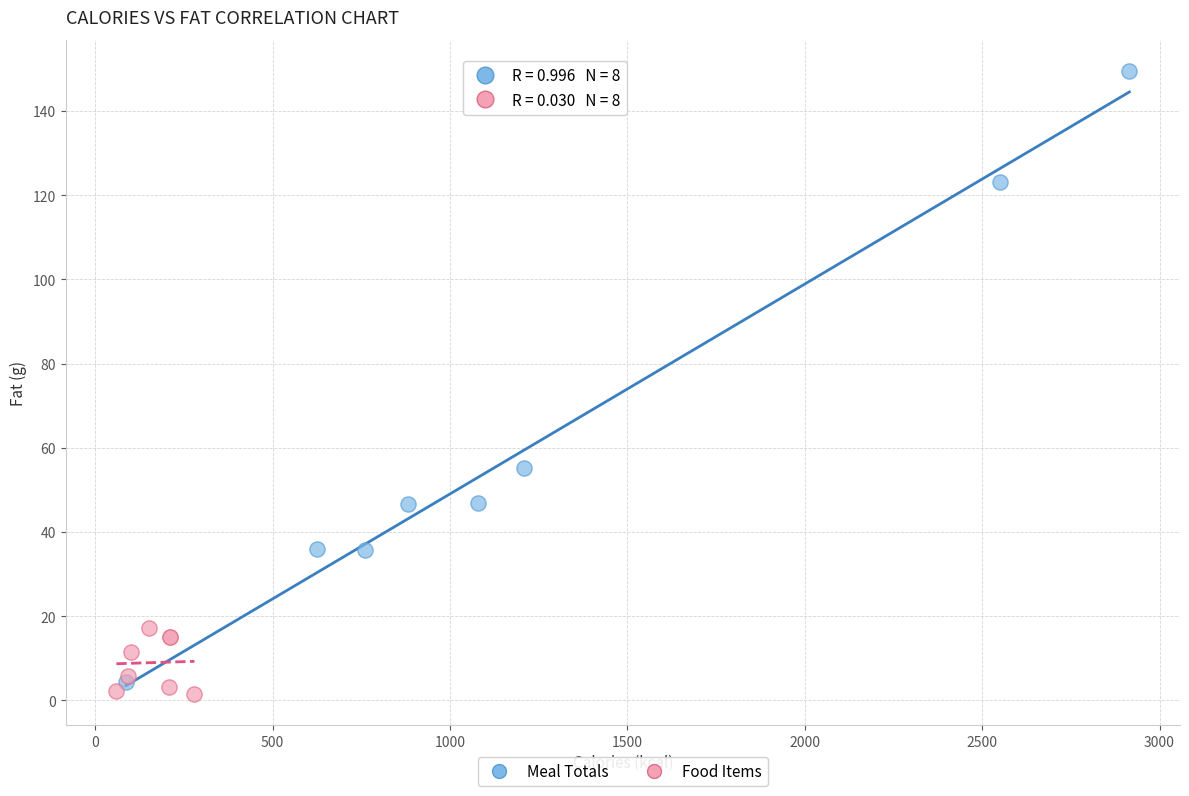

Which series contains the highest Y value?

Meal Totals